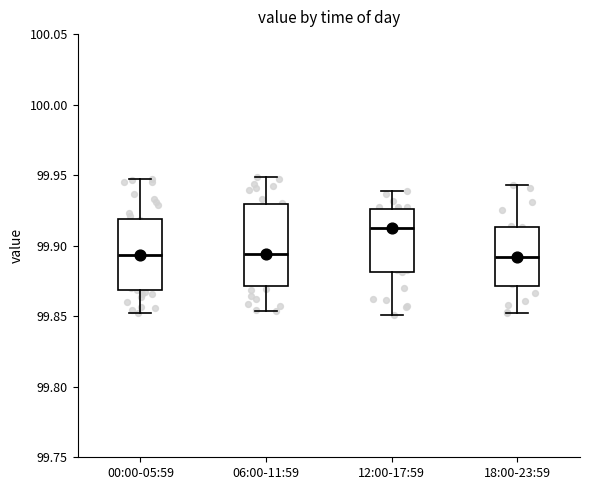

Which box is the tallest, from its lower edge to its upper edge?

06:00-11:59